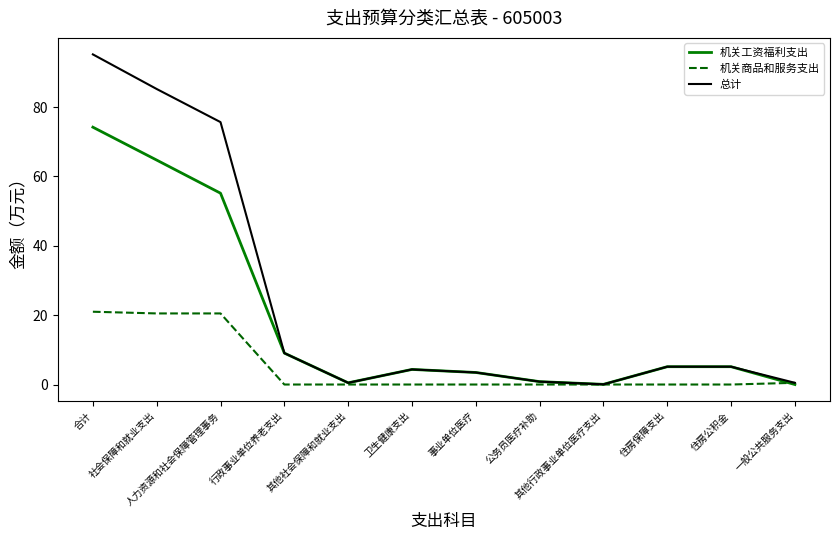

Is this an area chart (filled region under the line)?

No